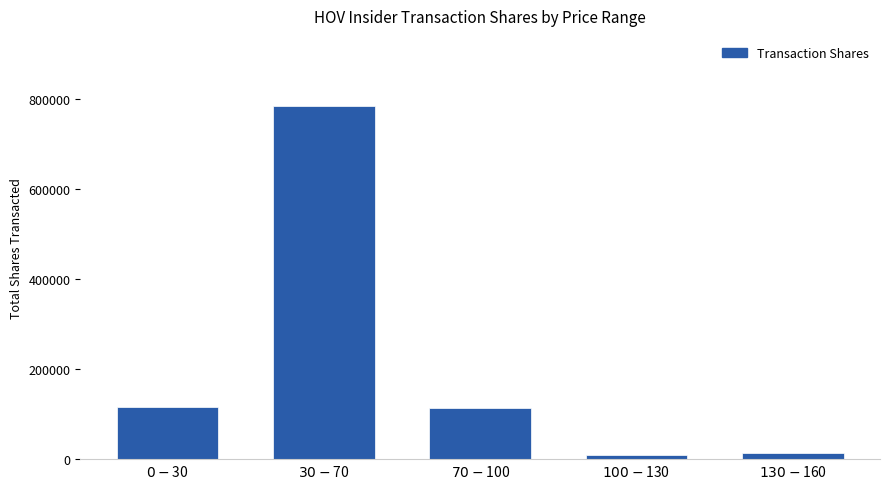

What is the label of the 1st bar from the left?

$0-$30